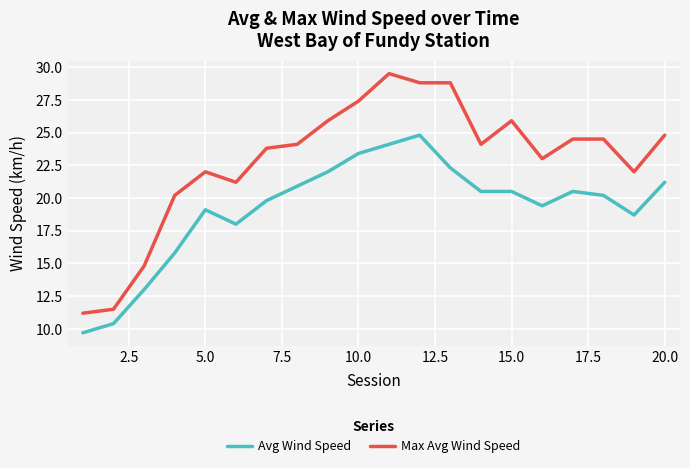

Is this an area chart (filled region under the line)?

No